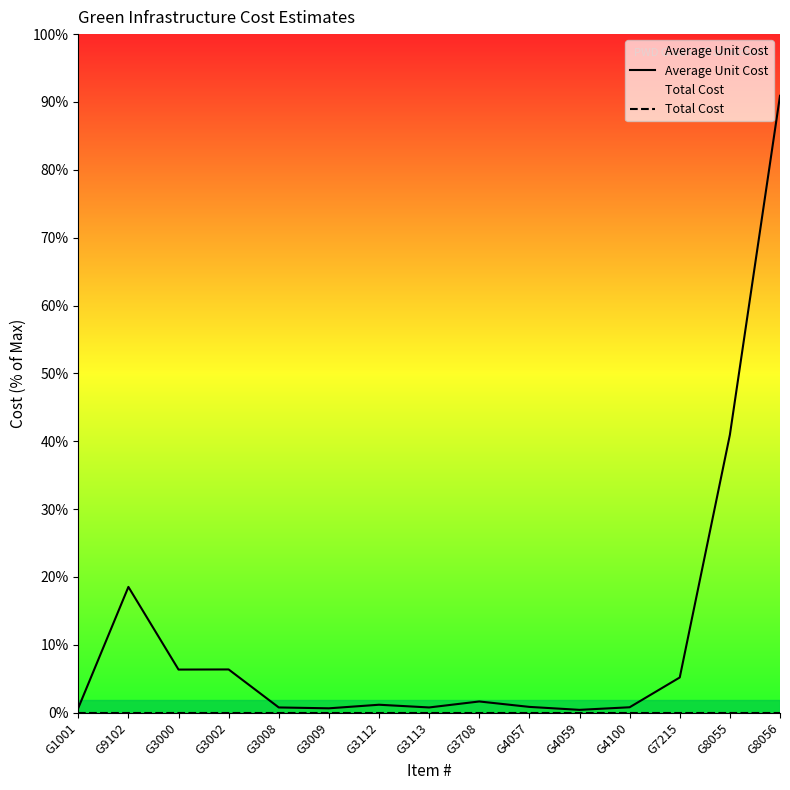

True or false: Average Unit Cost and Total Cost cross at least once.

False